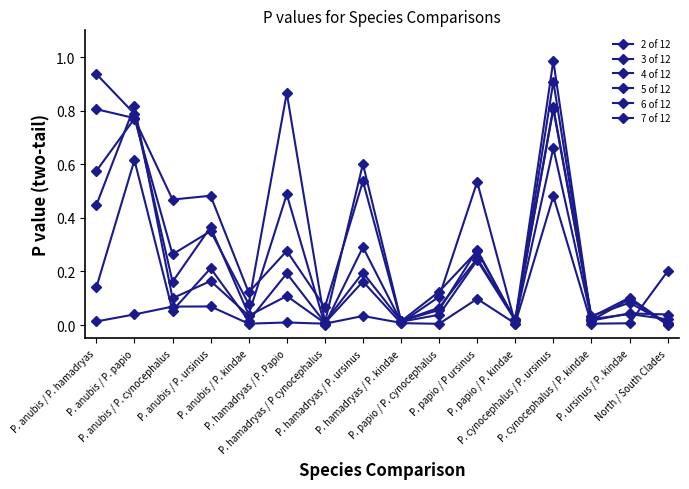

List the series in order of their peak value, lowest first.

2 of 12, 3 of 12, 5 of 12, 6 of 12, 4 of 12, 7 of 12